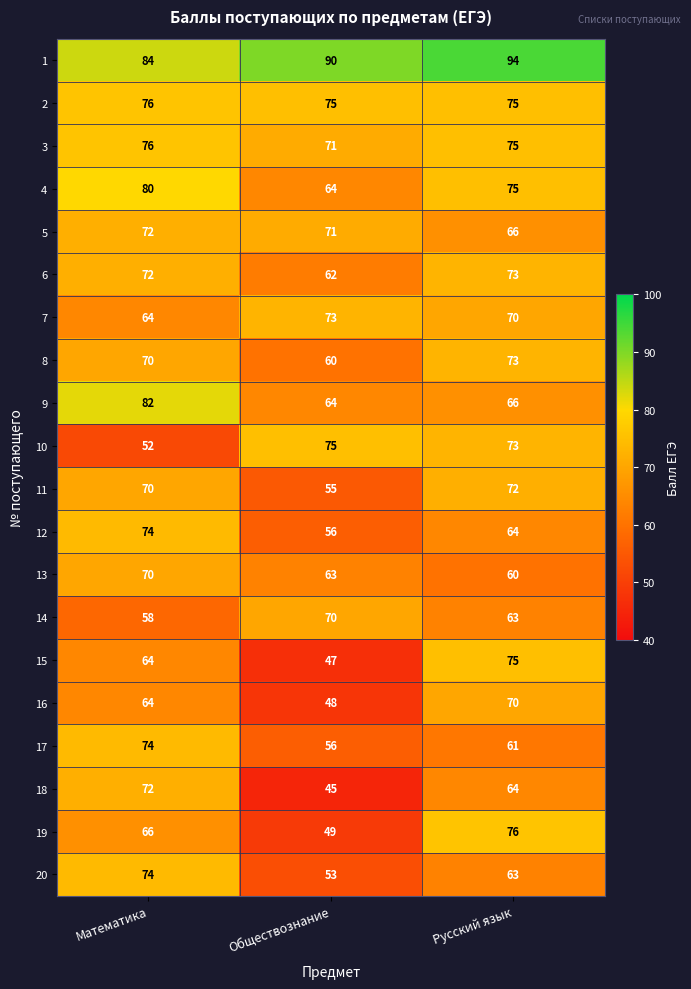

The 20 series shows 101 at Математика. True or false?

False